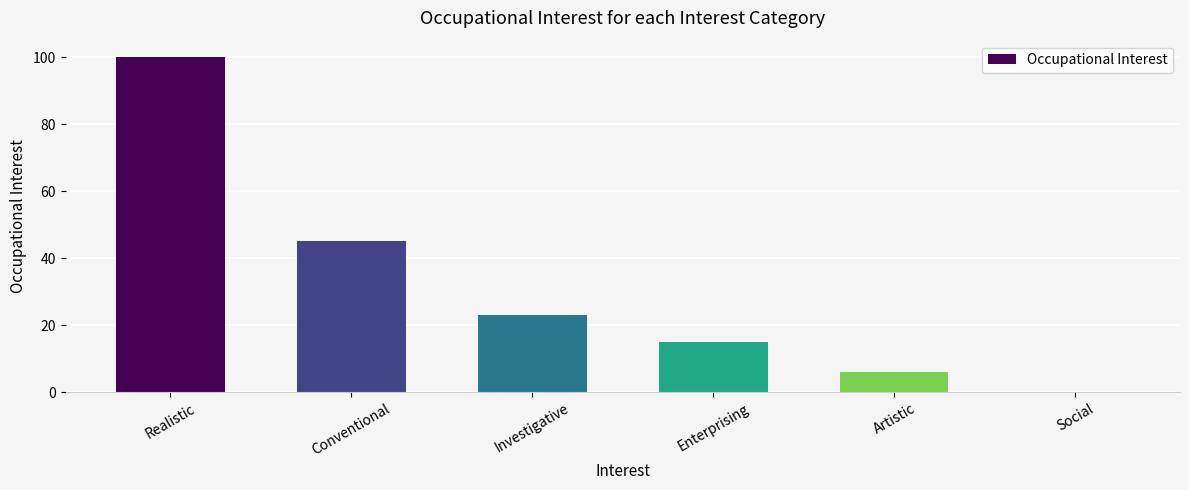

Where is the data nearest to the value 50?

Conventional